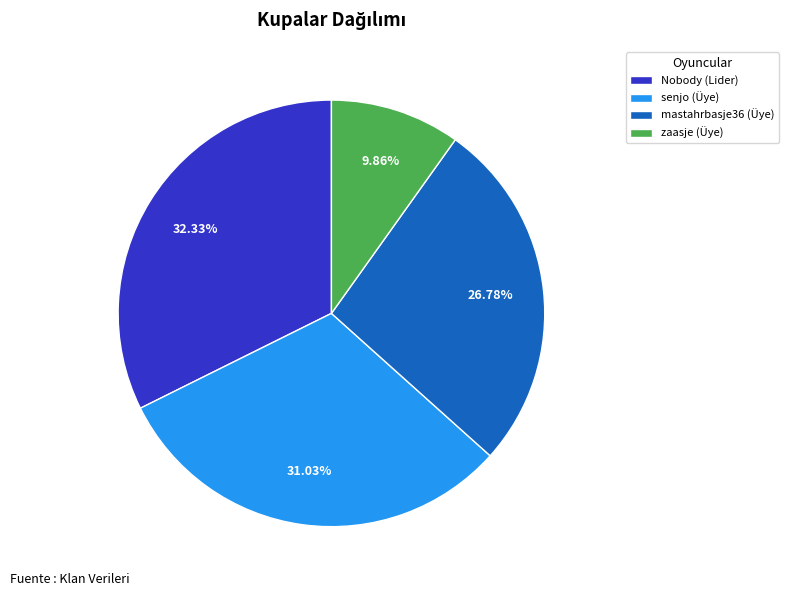

To the nearest percent, what is the difference between the senjo (Üye) and Nobody (Lider) slice percentages?

1%